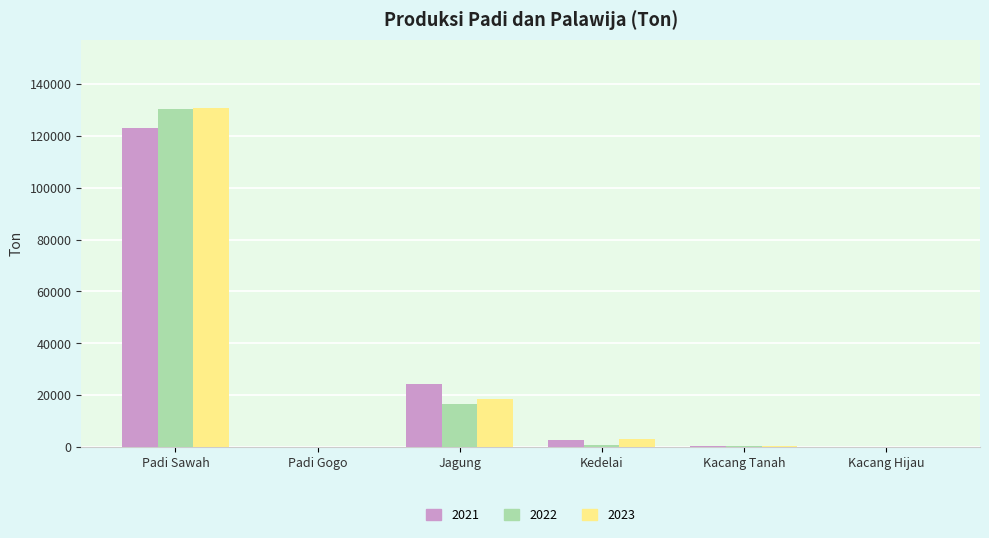

How many series are shown in this chart?

3